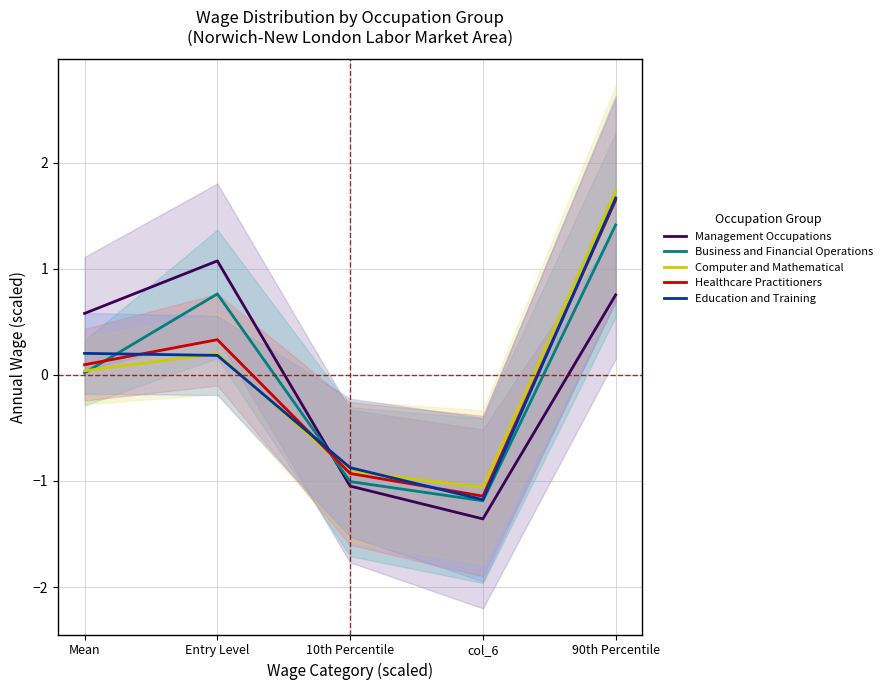

Which series ends up on top after the final intersection of Business and Financial Operations and Computer and Mathematical?

Computer and Mathematical